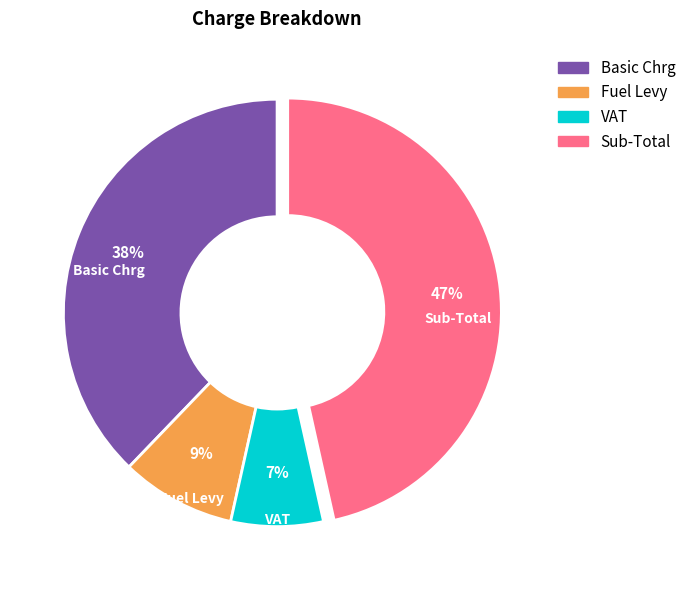

Which slice is the largest?

Sub-Total